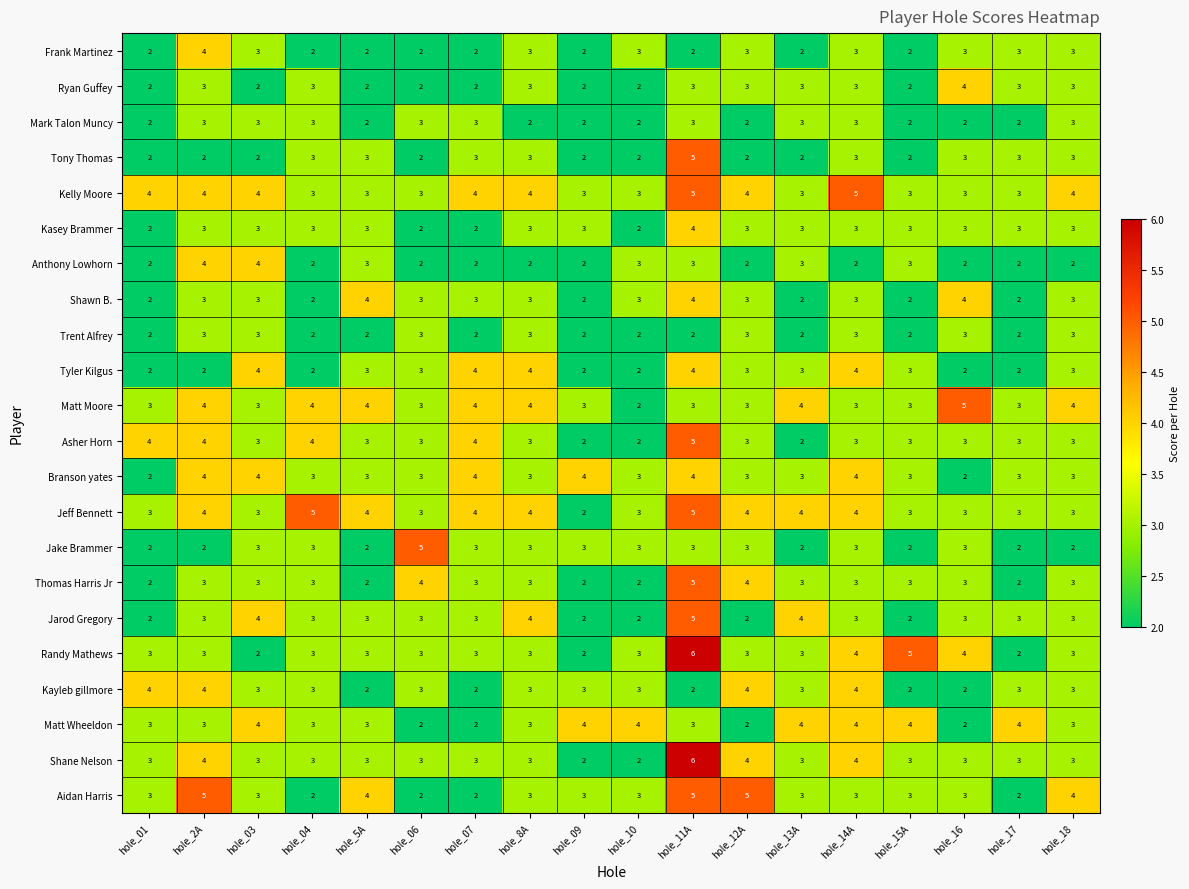

What is the maximum value shown in the chart?

6